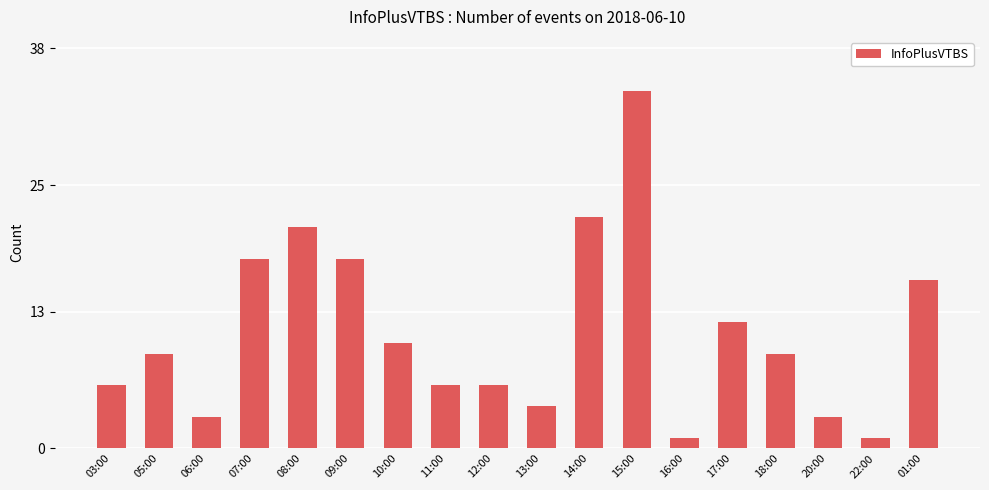

What is the label of the 4th bar from the left?

07:00